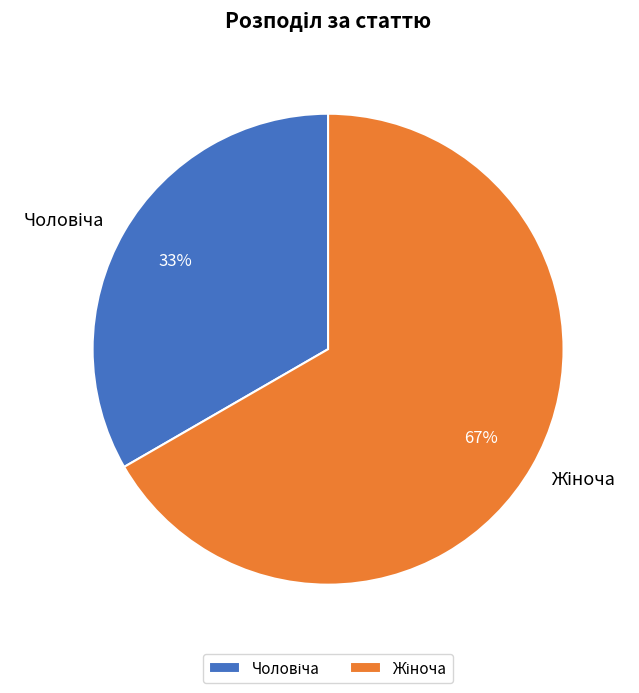

Is there any slice that represents more than half of the pie?

Yes